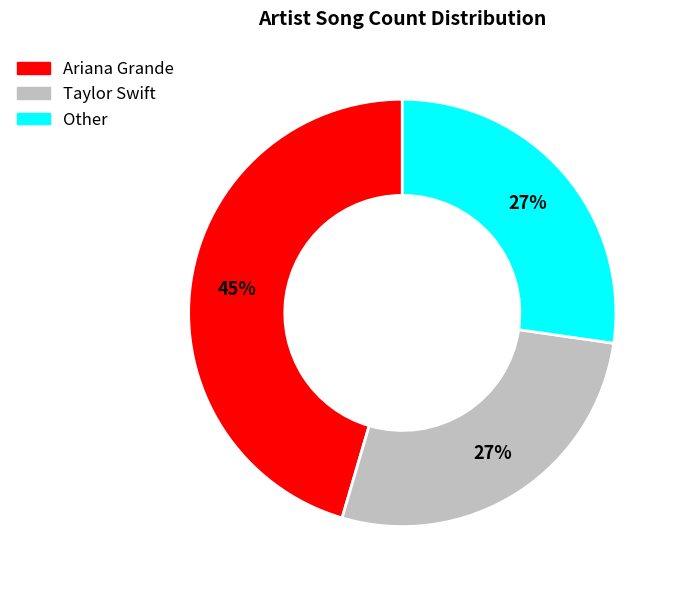

True or false: Other accounts for 27% of the total.

True